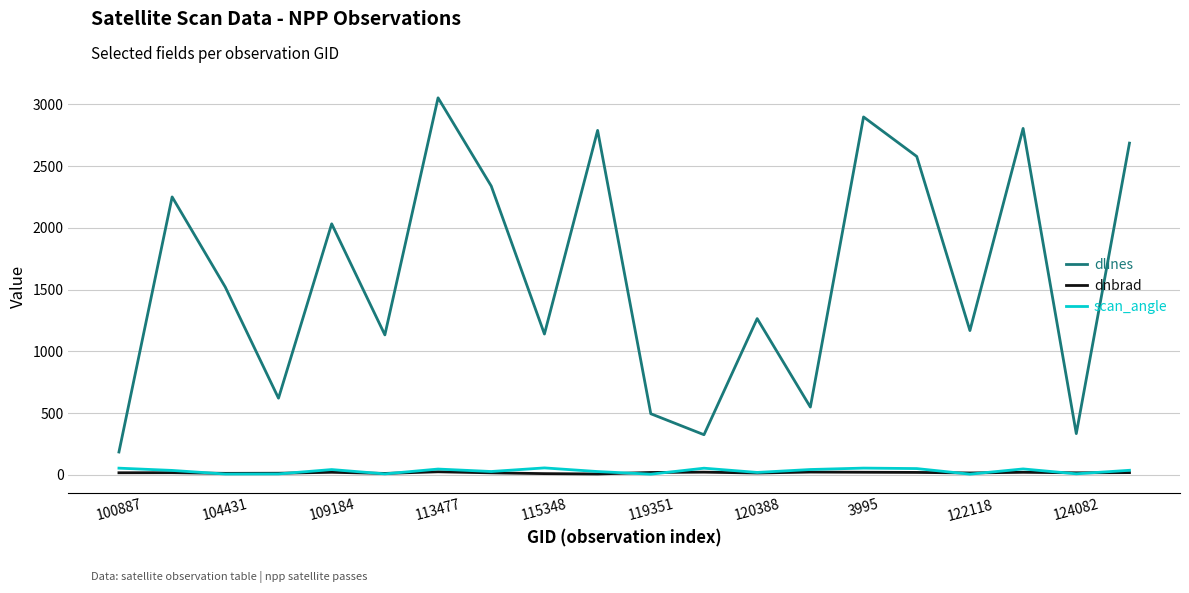

True or false: dlines and scan_angle cross at least once.

False